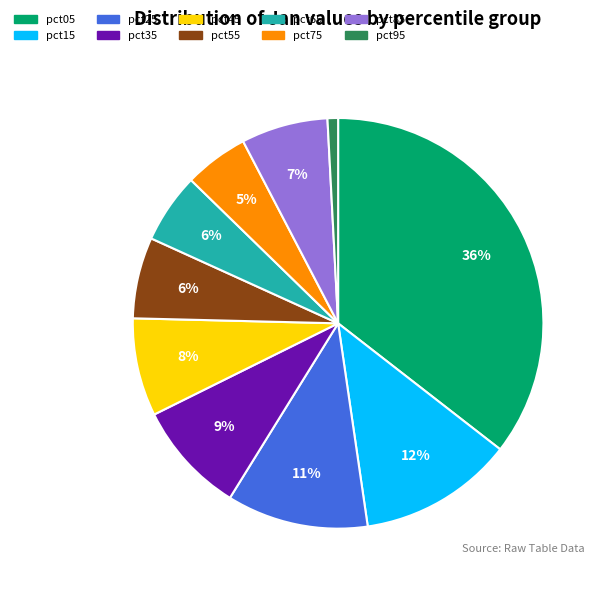

Does any single category account for the majority?

No